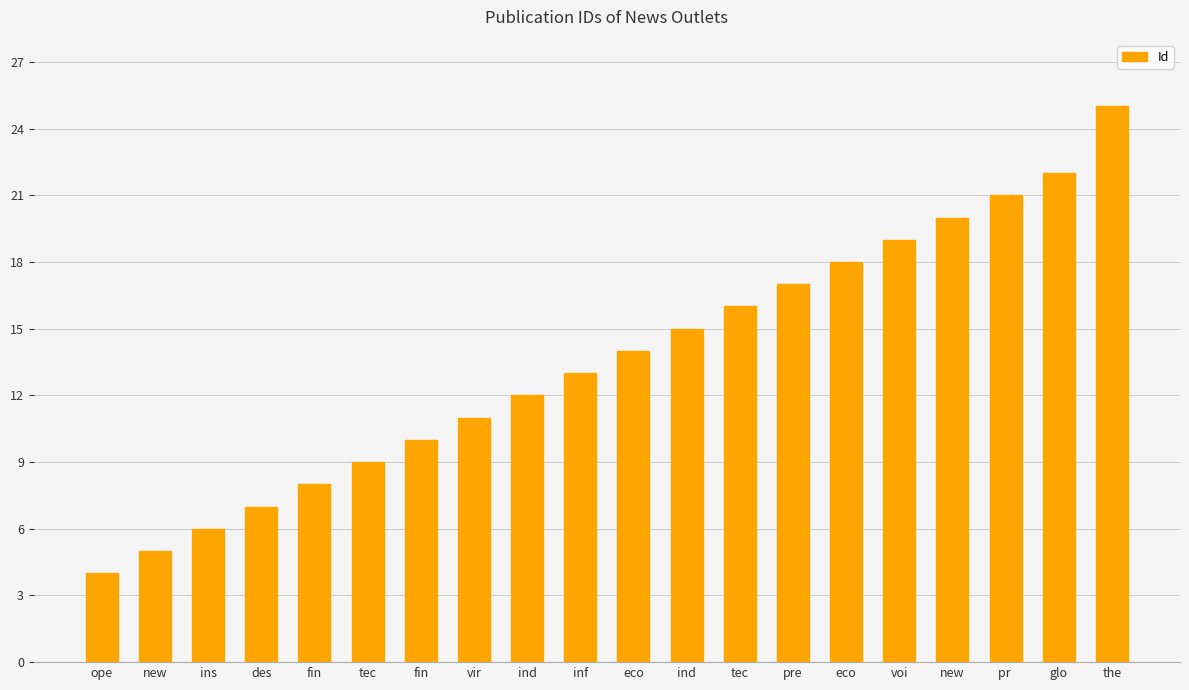

Between ind and tec, which is larger?

tec